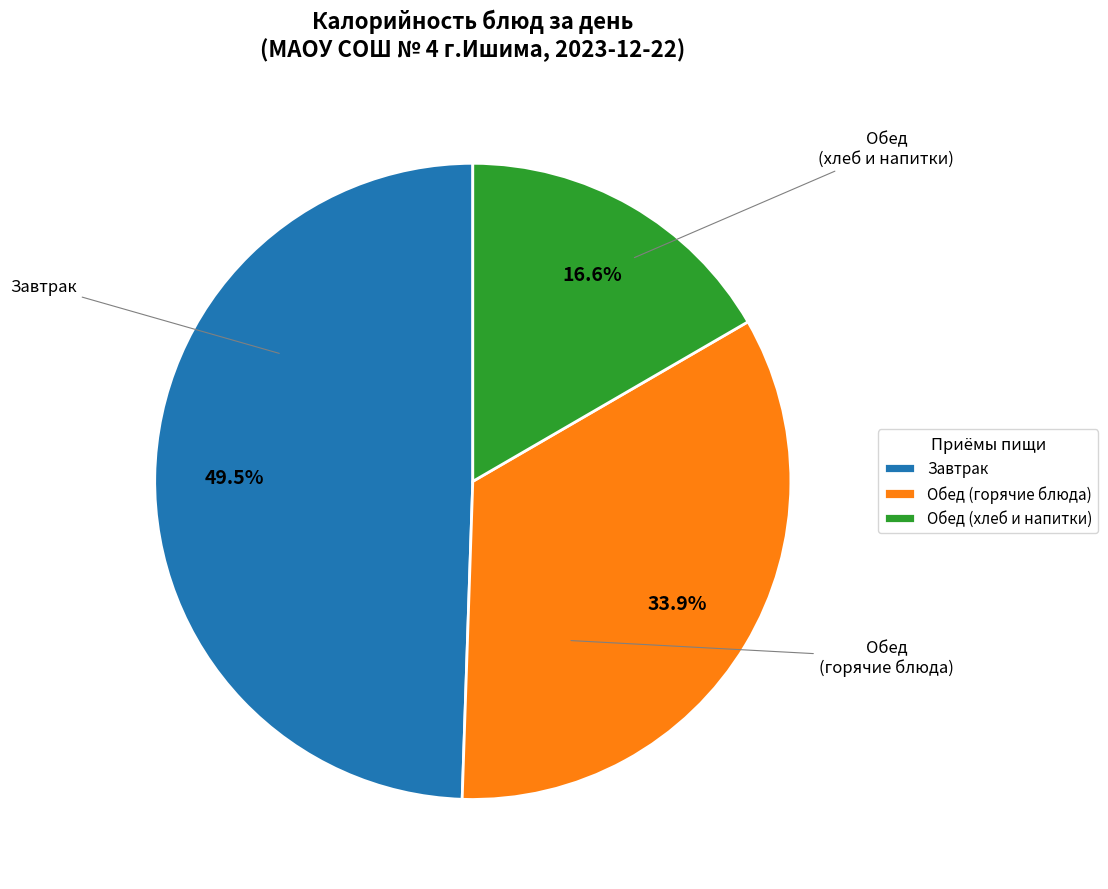

Which category has the smallest portion of the pie?

Обед (хлеб и напитки)